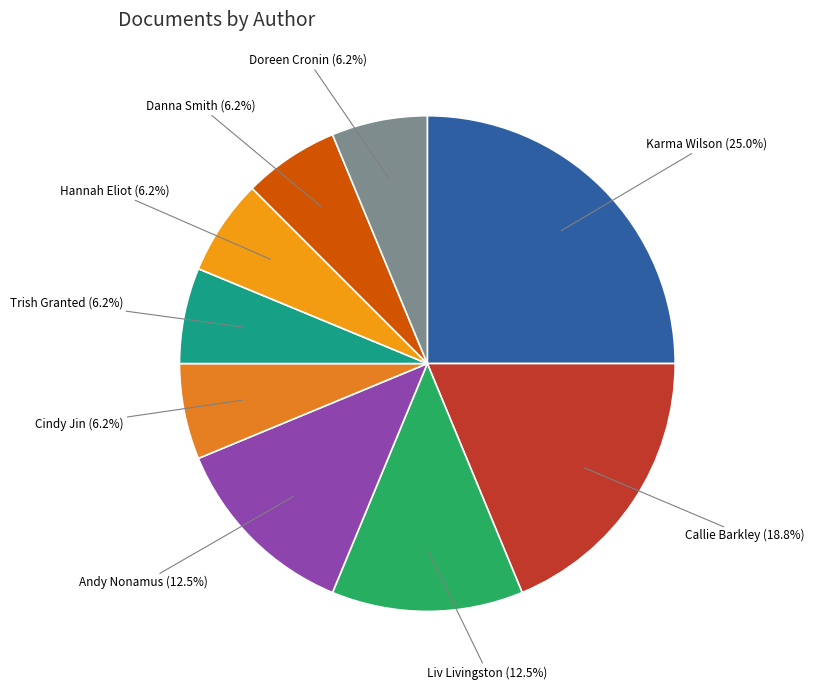

Which category has the smallest portion of the pie?

Cindy Jin